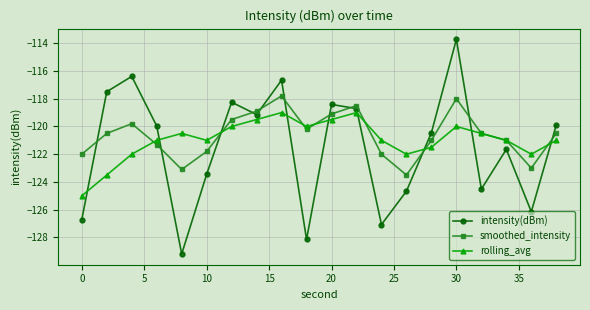

List the series in order of their peak value, highest first.

intensity(dBm), smoothed_intensity, rolling_avg